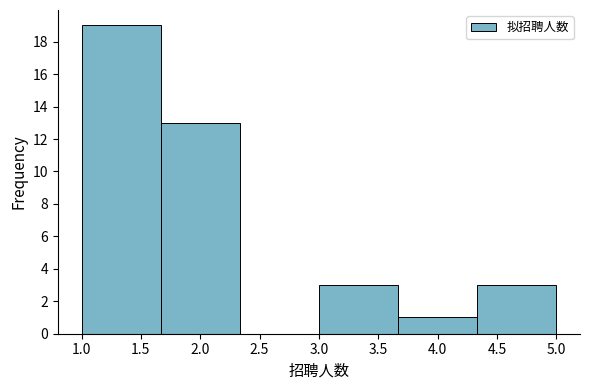

Over which range of the x-axis is the bar tallest?

1.00 to 1.65